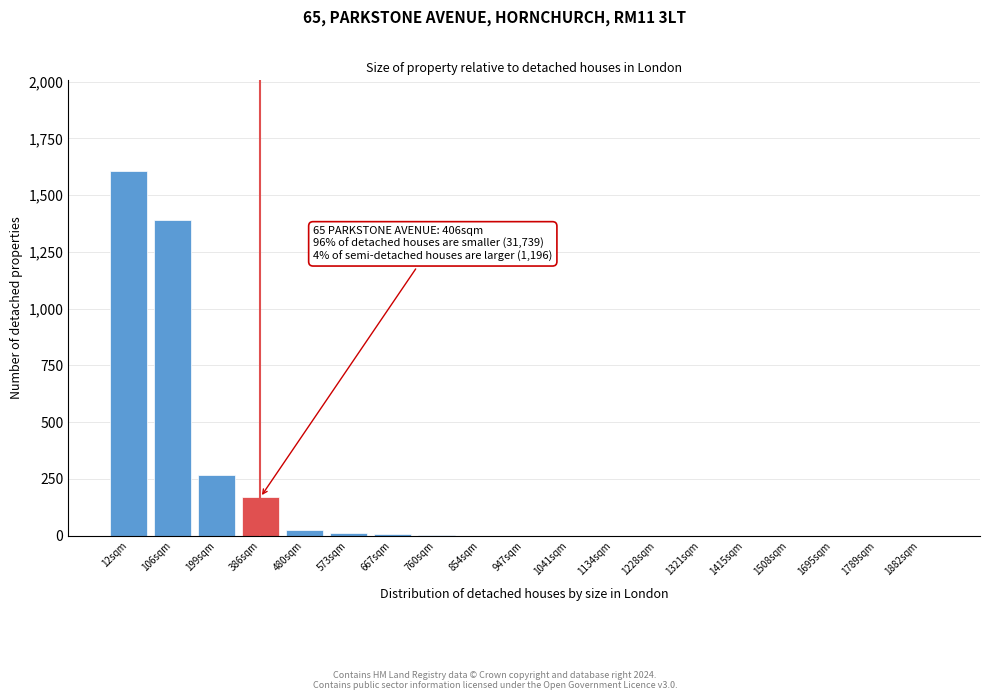

What is the change in value from 12sqm to 386sqm?

-1437